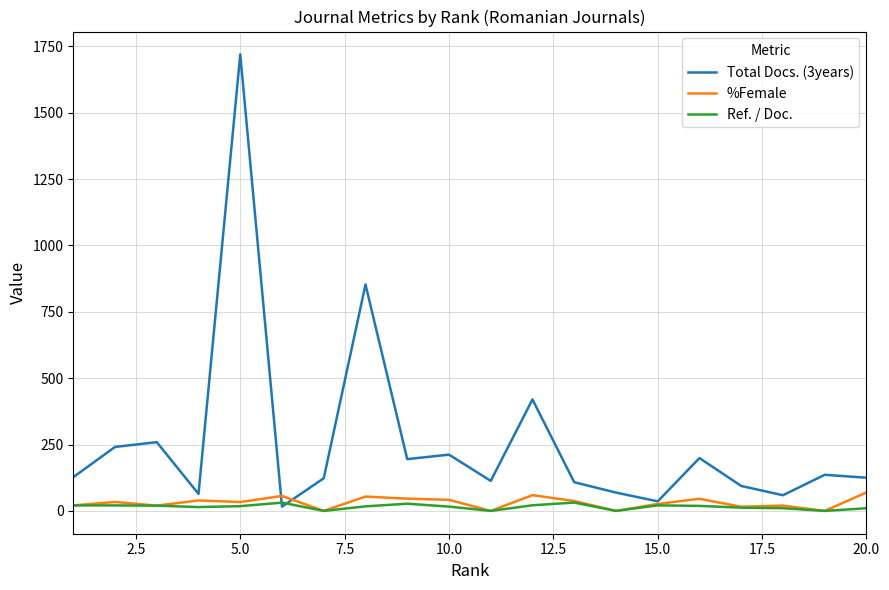

At how many categories does at least one series exceed 1309?

1